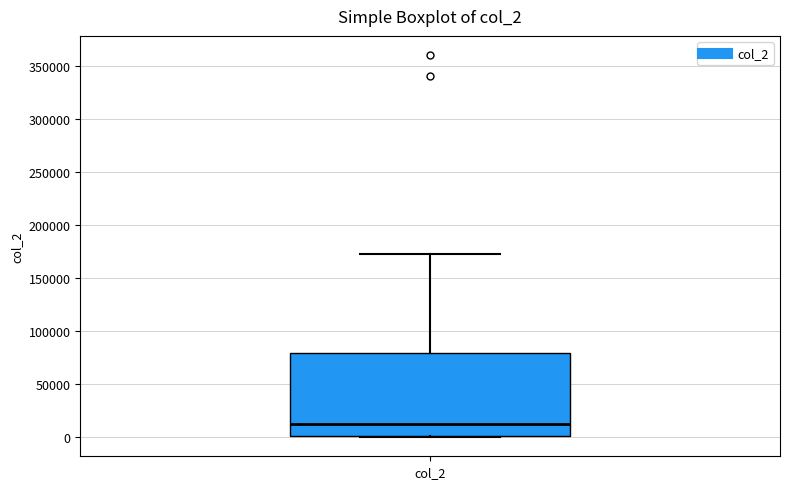

Transcribe this box plot: give where the median line is, the range the box spans, and where the two whiskers end, as read against the y-axis. The values are not printed on the chart, so give them approximately, as read against the axis.

median 10000, box 0 to 80000, whiskers 0 to 175000